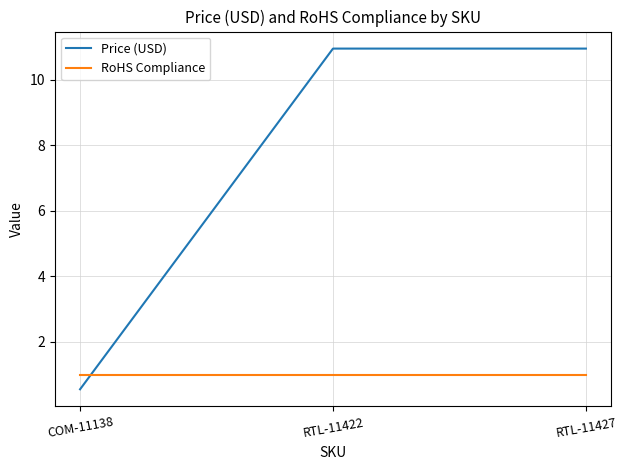

Rank the series by their maximum value, from highest to lowest.

Price (USD), RoHS Compliance